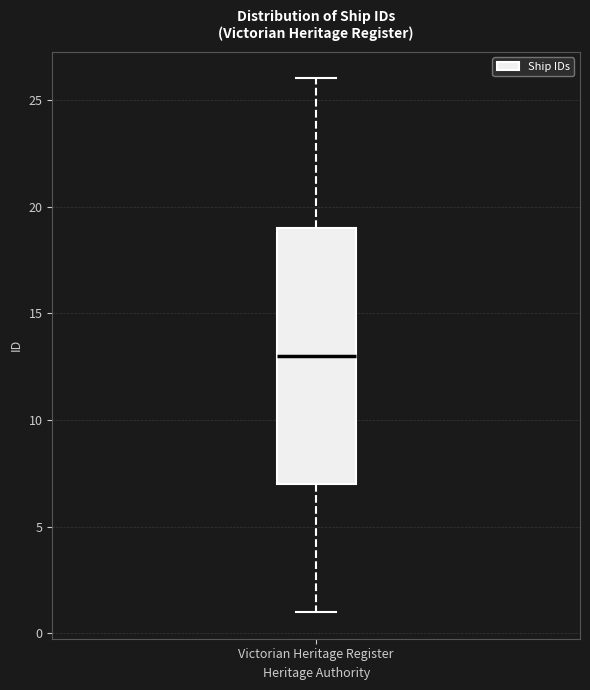

Read this box plot against the y-axis: the position of the median line, the range covered by the box, and the ends of both whiskers. The values are not printed on the chart, so give them approximately, as read against the axis.

median 13, box 7 to 19, whiskers 1 to 26